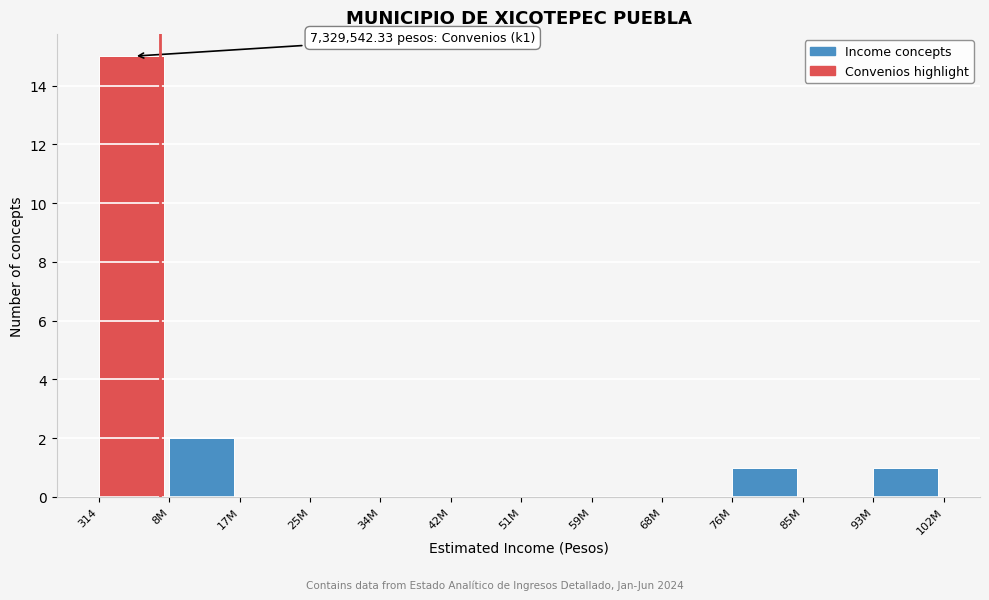

Reading right to left, transcribe all the data shown in this chart.

93M=1	85M=0	76M=1	68M=0	59M=0	51M=0	42M=0	34M=0	25M=0	17M=0	8M=2	314=15